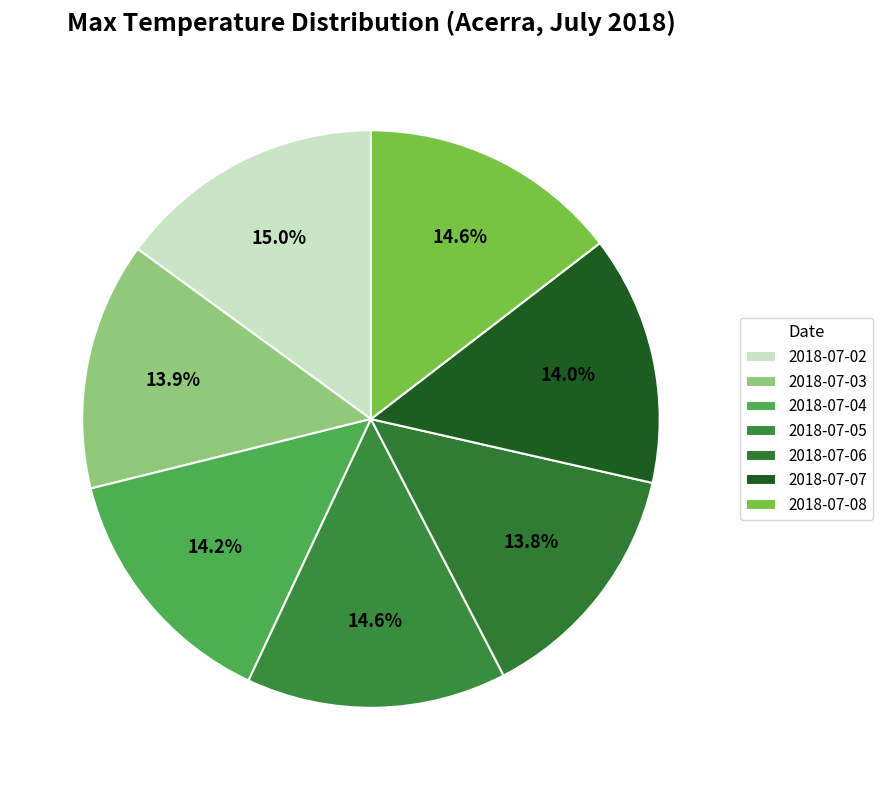

How many slices are in this pie chart?

7